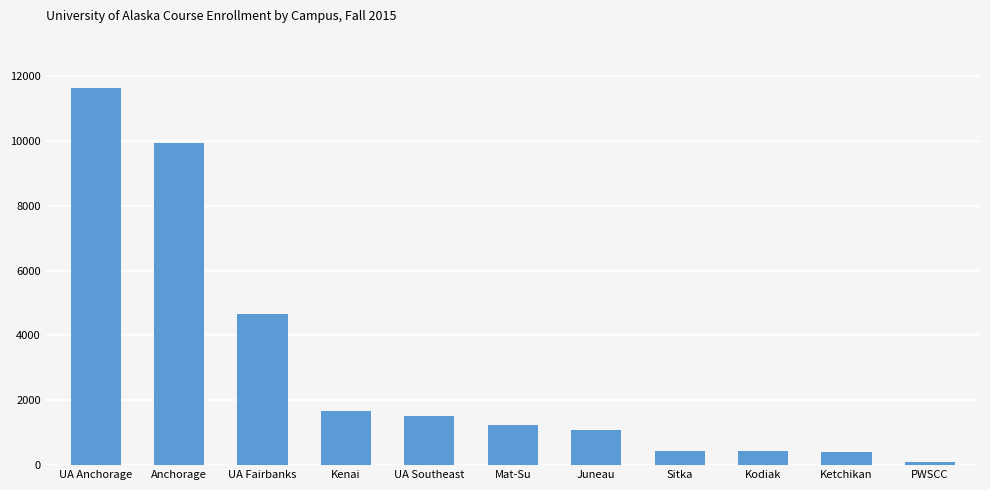

What is the average value?

3010